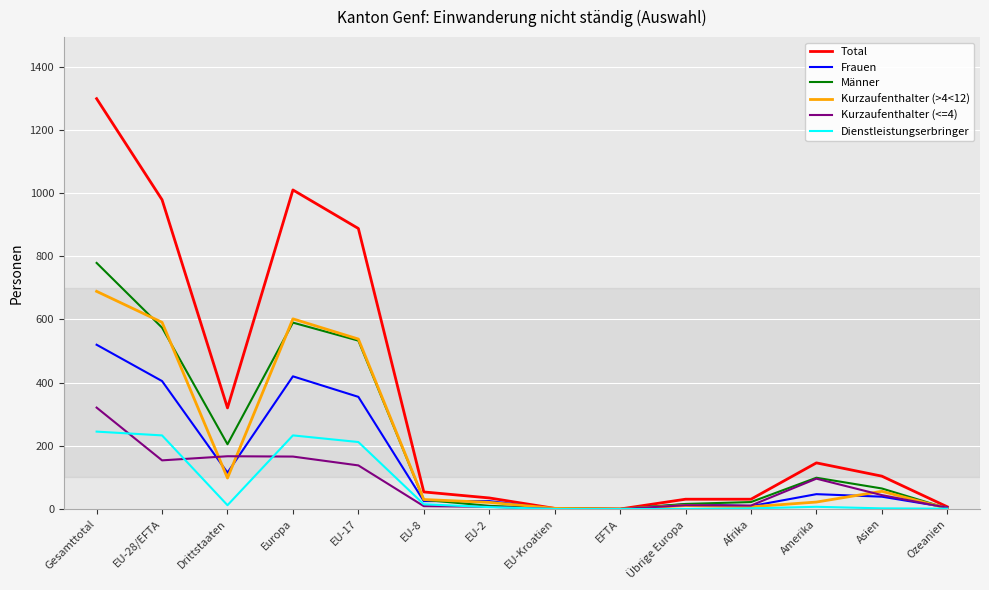

The Männer series shows 0 at EFTA. True or false?

True